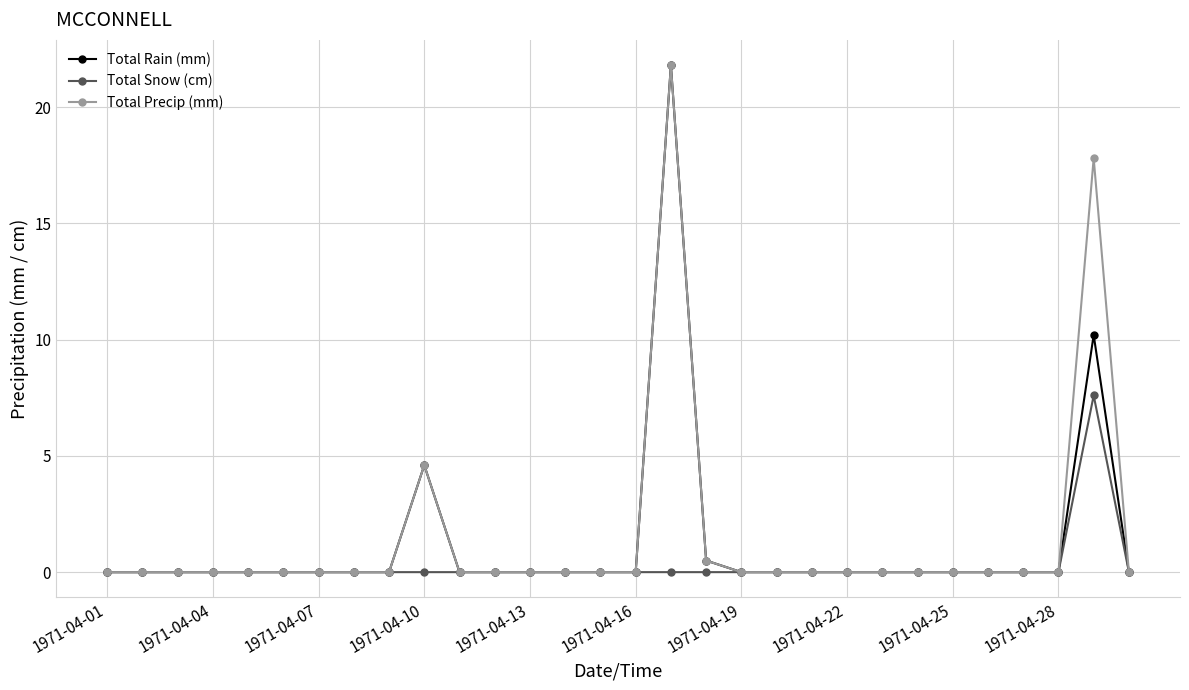

What is the highest value of the Total Snow (cm) series?

7.6